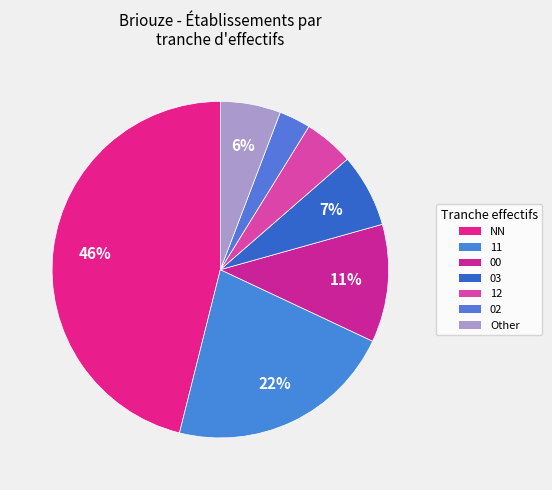

How many slices are in this pie chart?

7